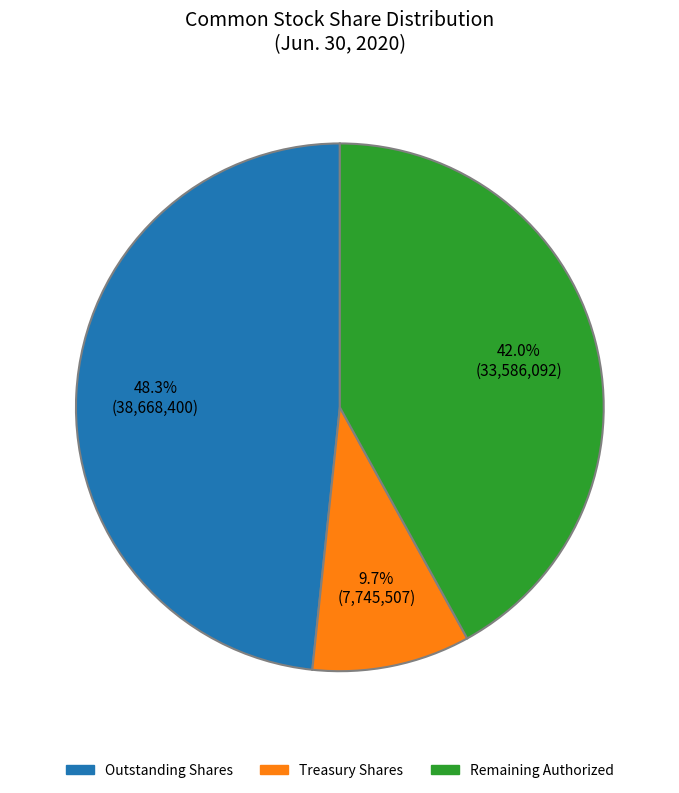

Which has a higher value, Treasury Shares or Outstanding Shares?

Outstanding Shares